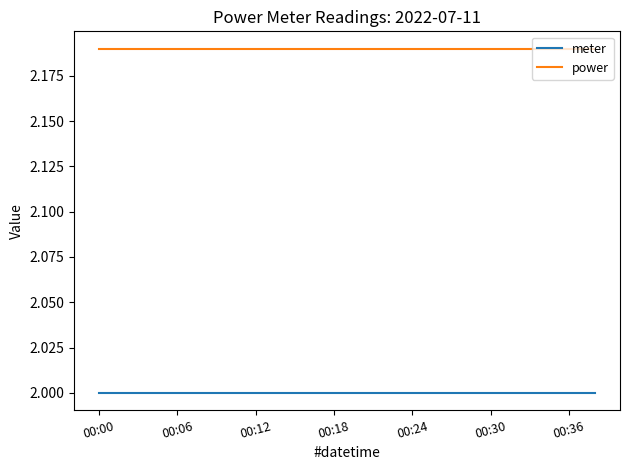

Which series has the largest total across all categories?

power